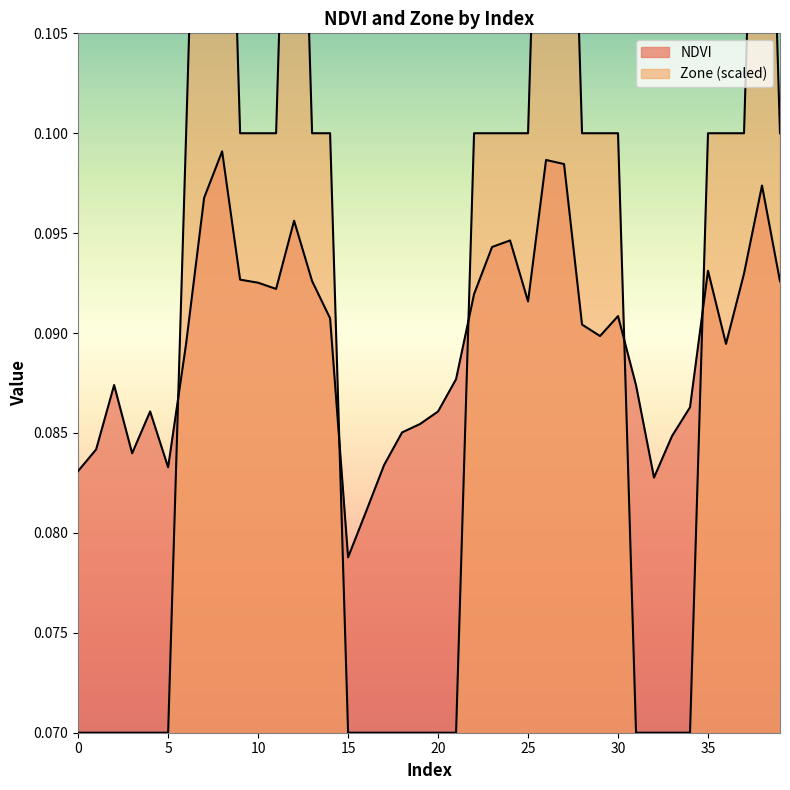

Which series has the largest range (max minus min)?

Zone